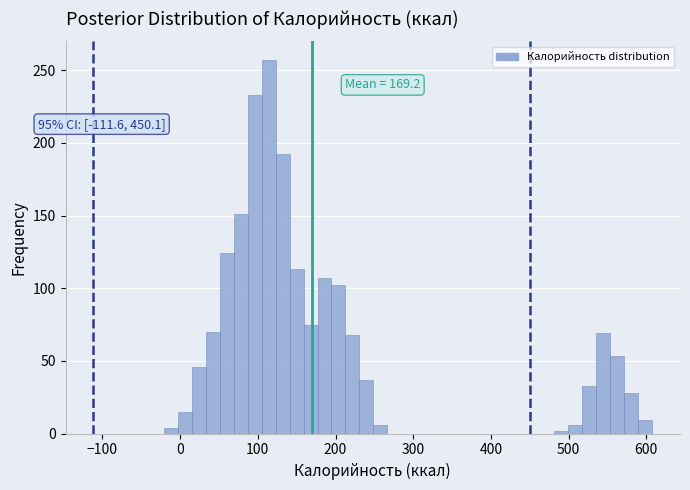

Around what value on the x-axis is the tallest bar? Give the approximate position of its centre, as read against the axis.

110